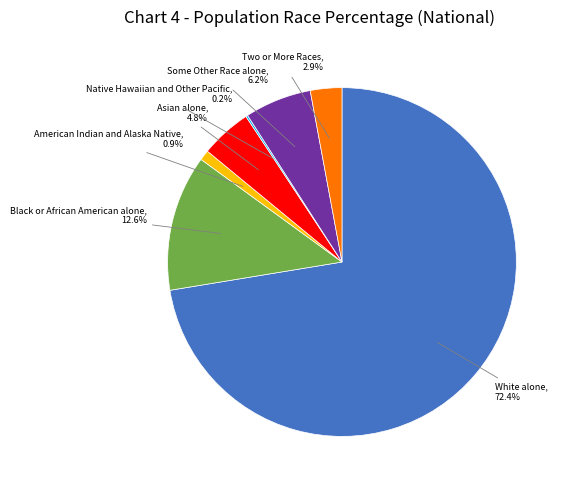

Is there any slice that represents more than half of the pie?

Yes